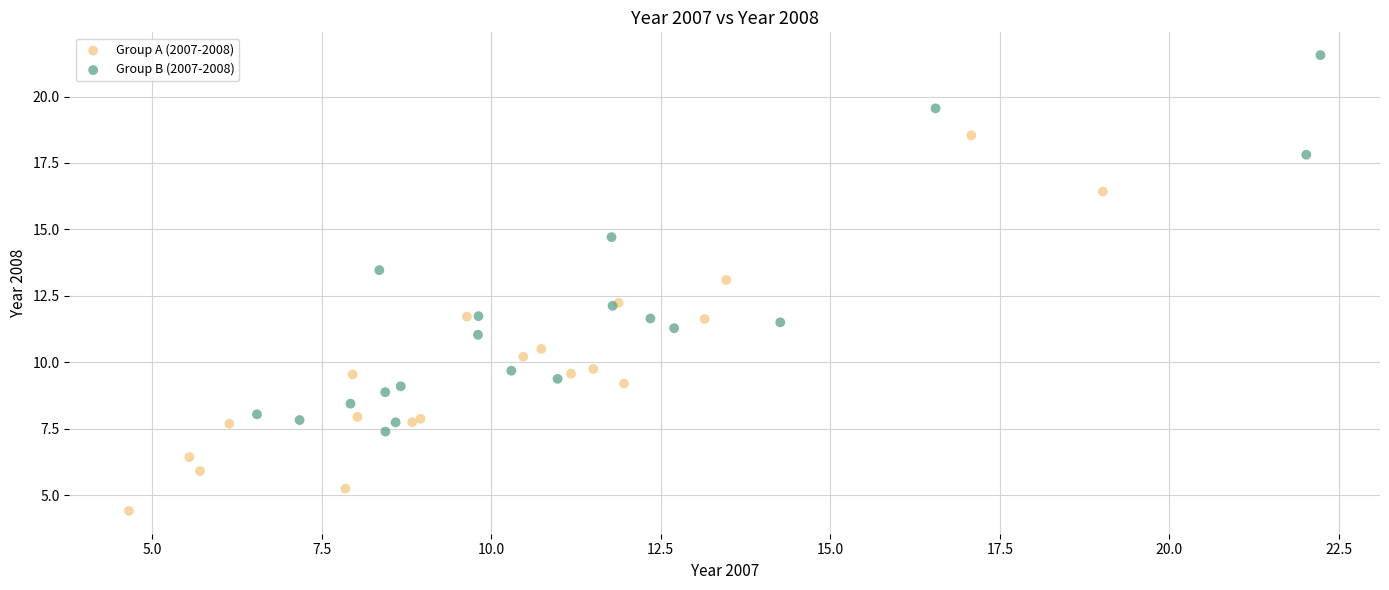

Which series reaches the minimum Y coordinate?

Group A (2007-2008)